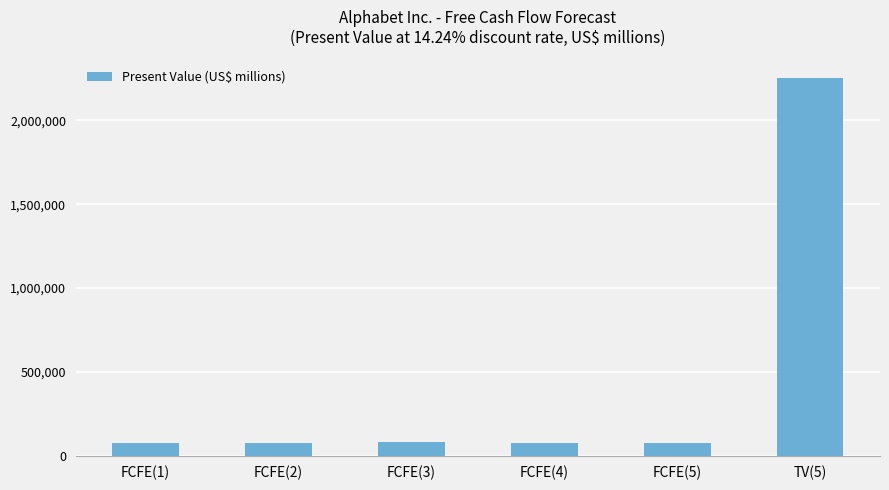

What is the label of the 3rd bar from the left?

FCFE(3)